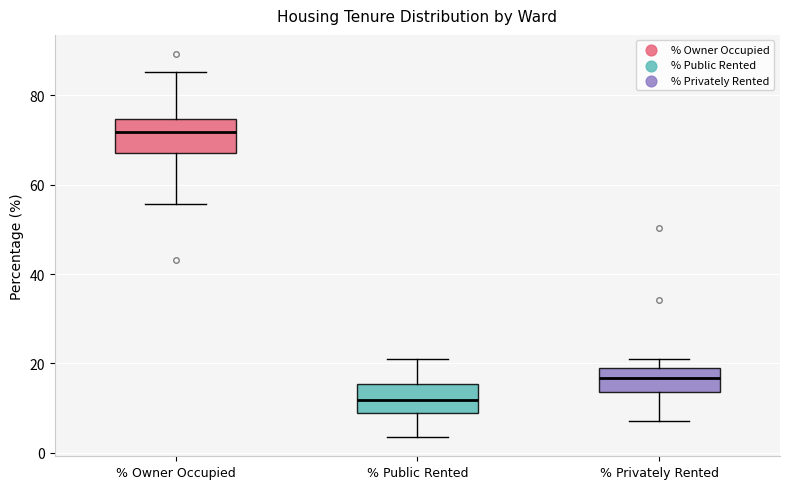

Reading left to right, read every box against the y-axis: the position of its median line, the range the box covers, and the ends of its whiskers. The values are not printed on the chart, so give them approximately, as read against the axis.

% Owner Occupied: median 72, box 68 to 74, whiskers 56 to 86
% Public Rented: median 12, box 10 to 16, whiskers 4 to 20
% Privately Rented: median 16, box 14 to 20, whiskers 8 to 22